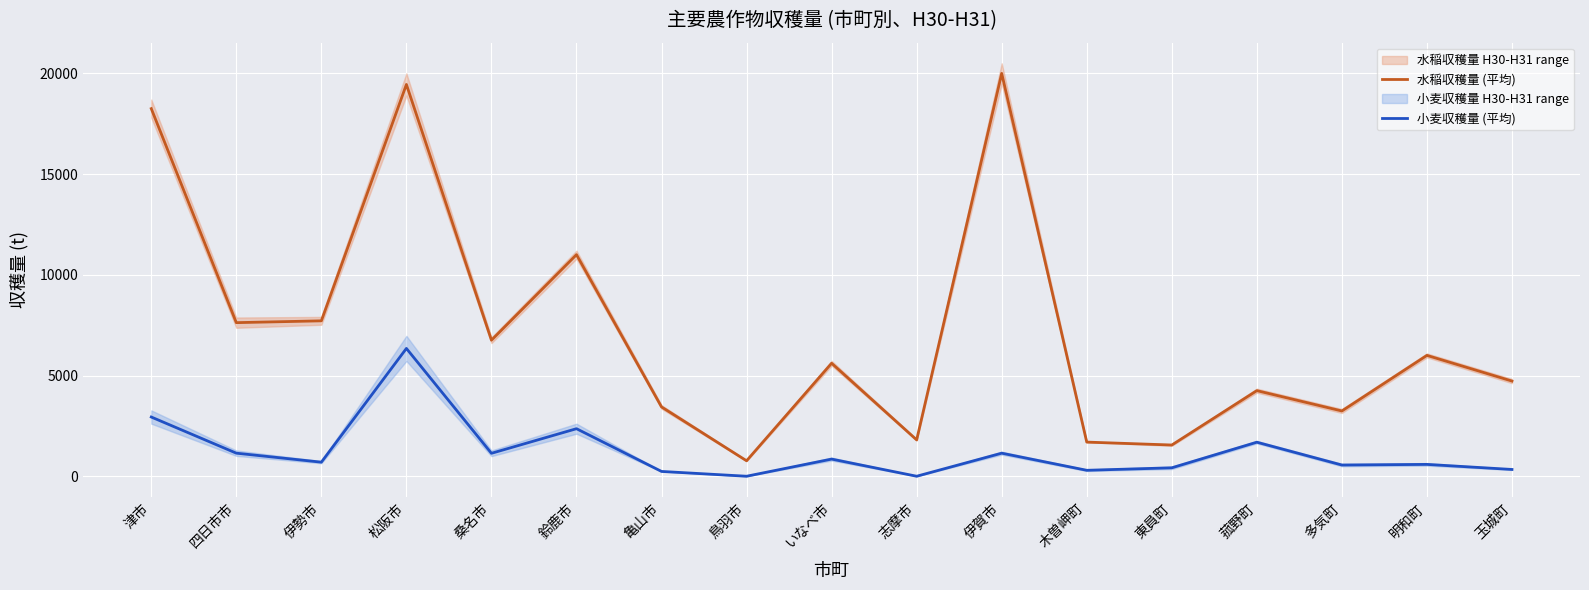

At how many categories does at least one series exceed 807?

16